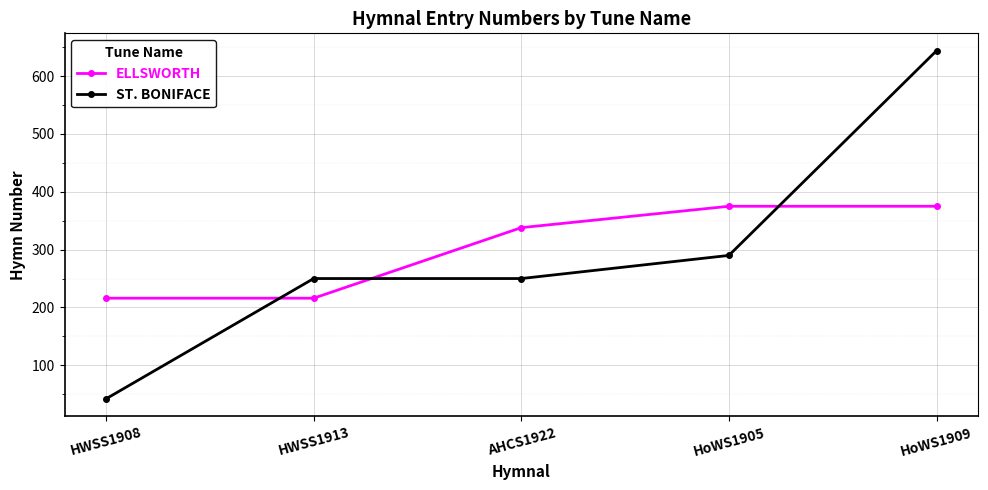

What position from the right is AHCS1922?

3